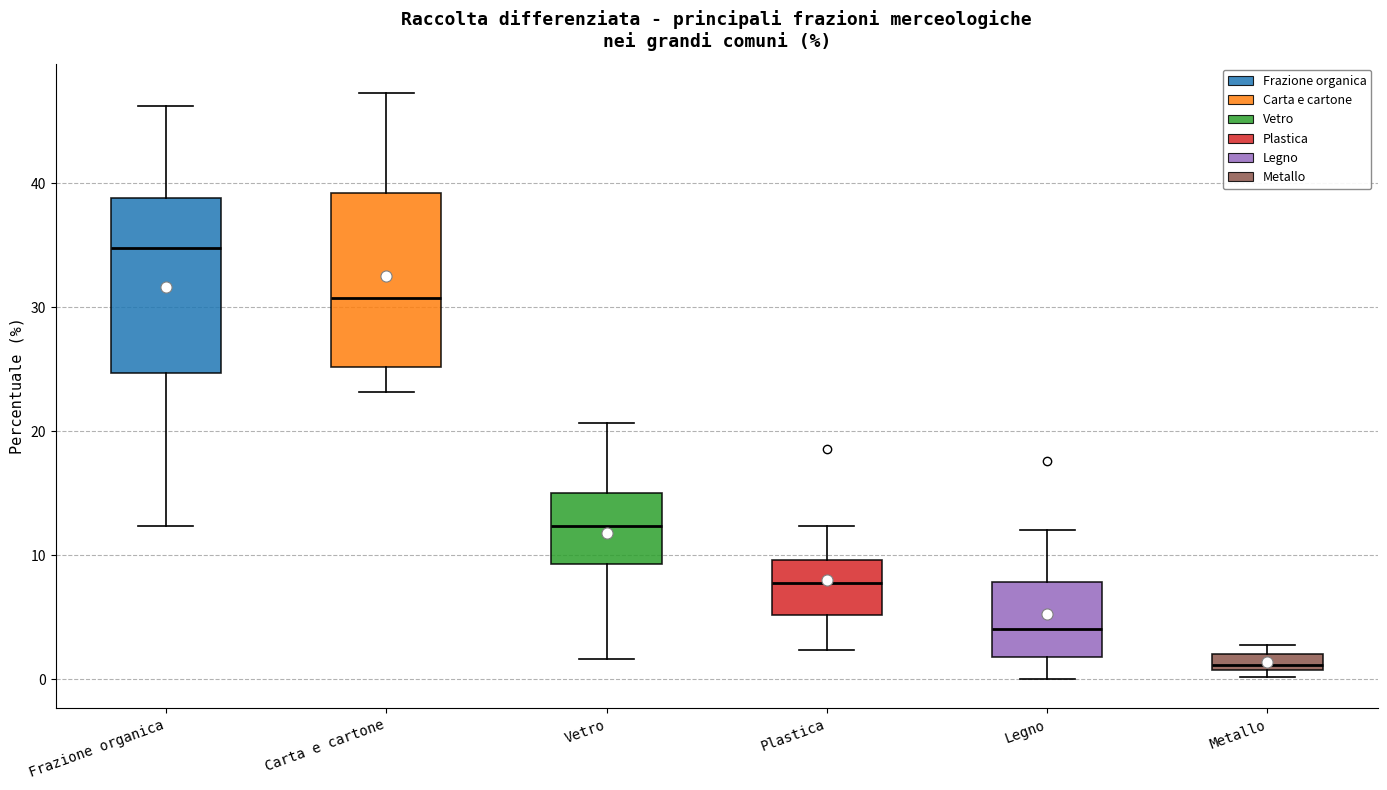

Where does the median line of the box for Plastica sit on the y-axis? The values are not printed on the chart, so give them approximately, as read against the axis.

8